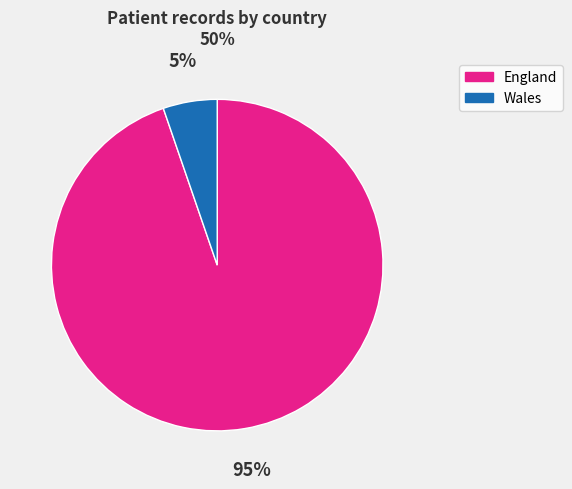

To the nearest percent, what is the average slice percentage?

50%